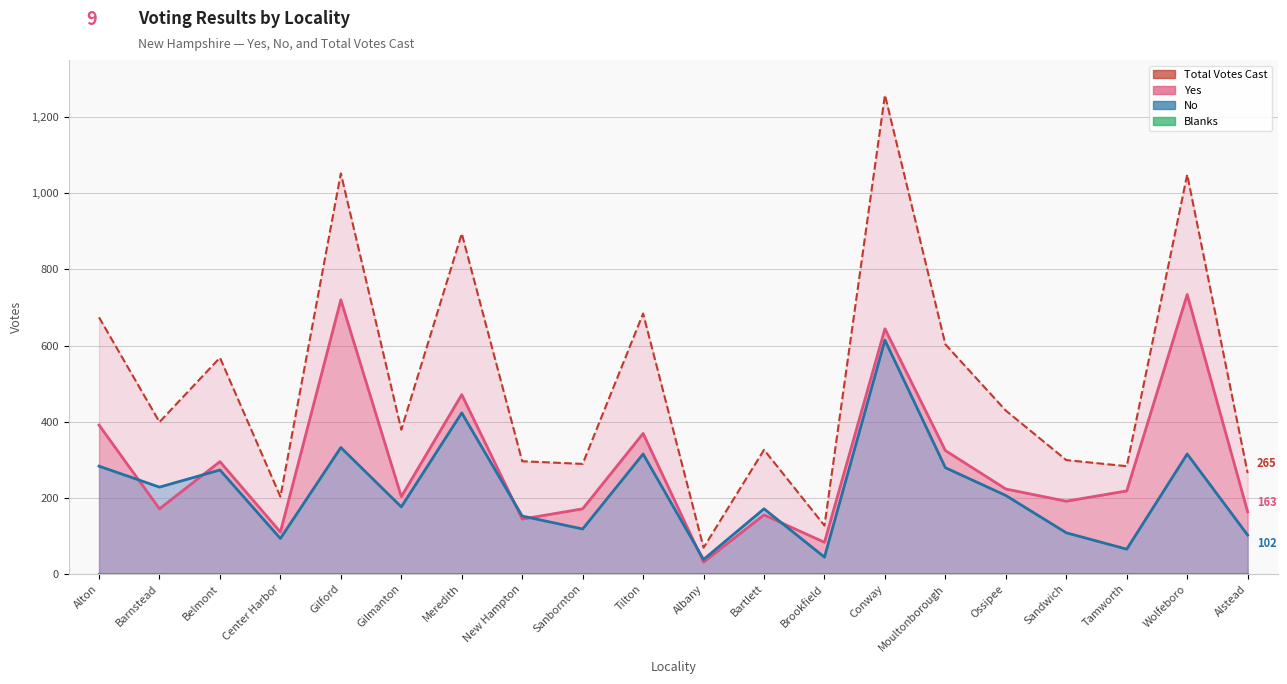

At which category is the sum across all series the highest?

Conway